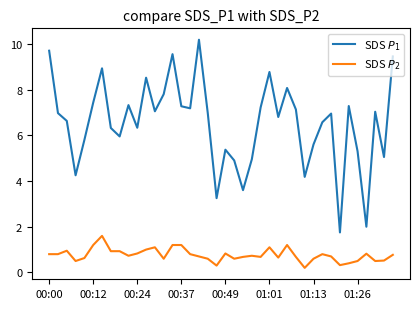

Count the number of categories in the chart.

40